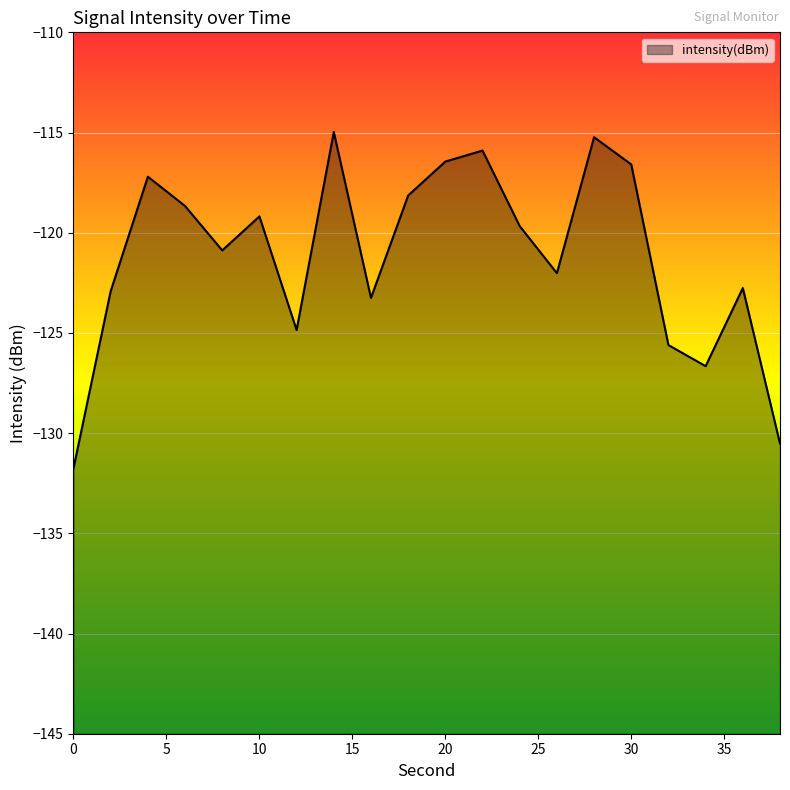

What is the smallest value displayed?

-131.8